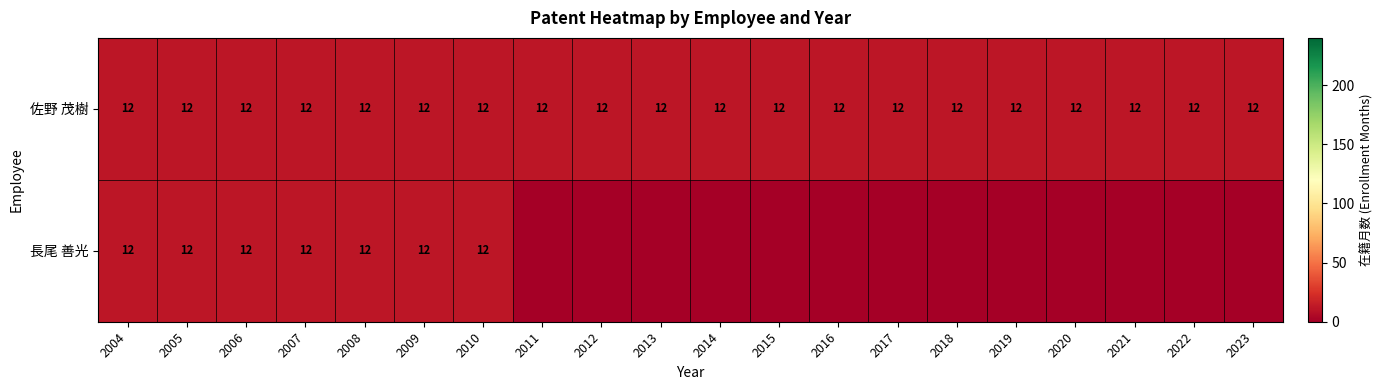

Is it true that 佐野 茂樹 equals 17 at 2014?

False